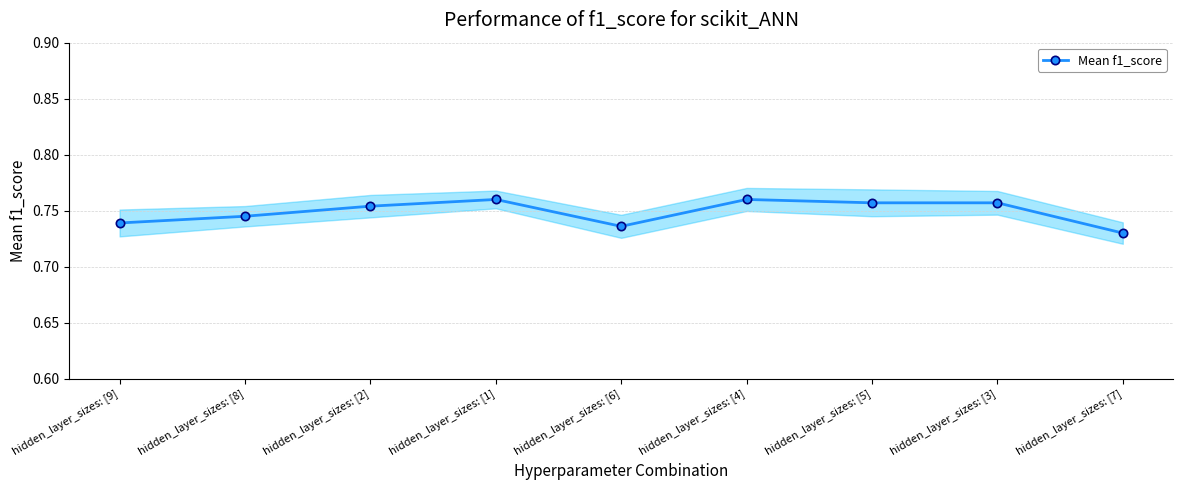

What is the greatest value displayed?

0.8